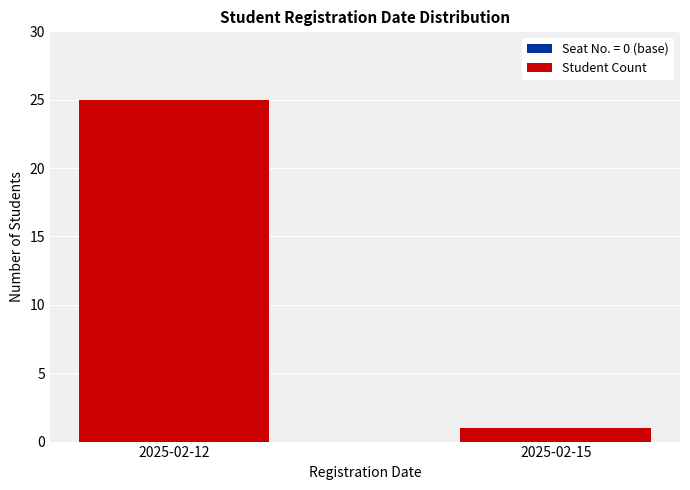

Reading right to left, extract all data points from this chart.

2025-02-15=1	2025-02-12=25